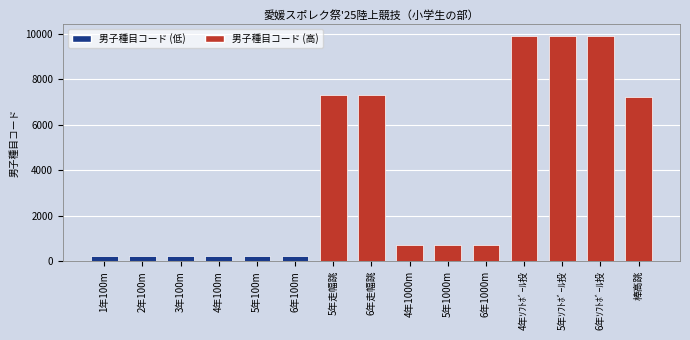

What is the smallest value displayed?

211